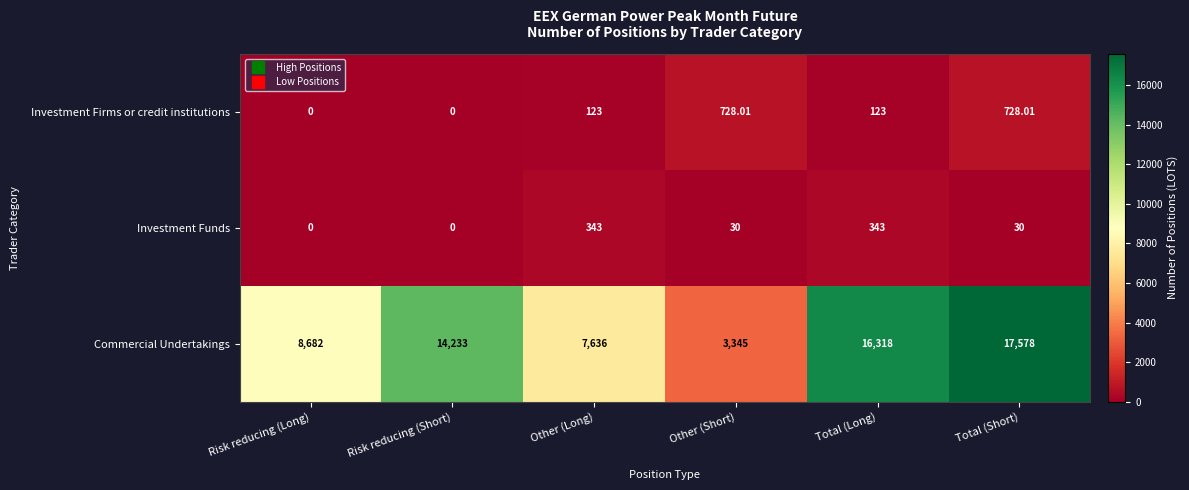

Rank the categories by Commercial Undertakings value from lowest to highest.

Other (Short), Other (Long), Risk reducing (Long), Risk reducing (Short), Total (Long), Total (Short)